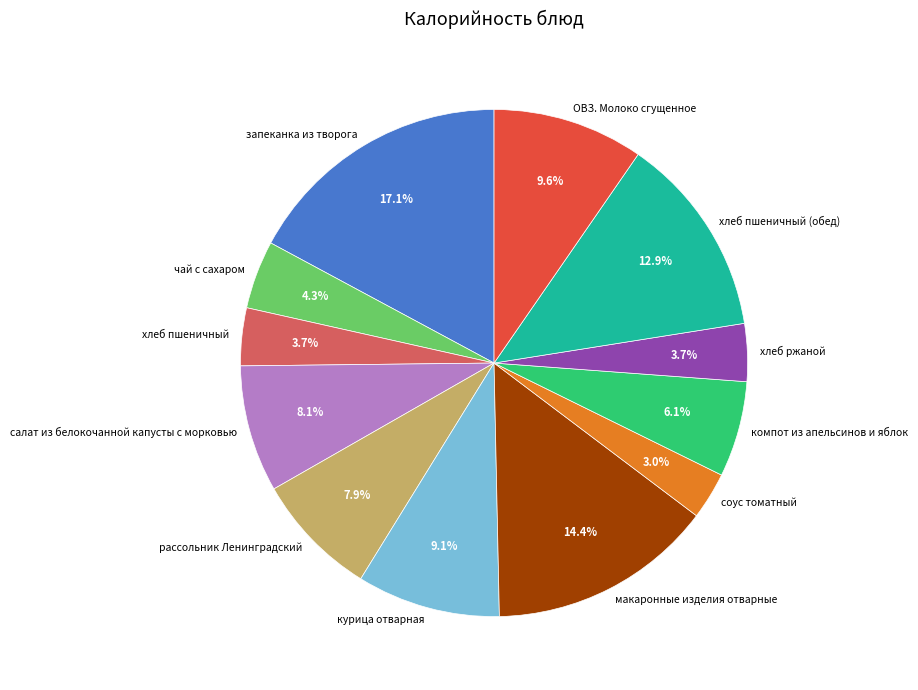

To the nearest percent, what portion does соус томатный represent?

3%